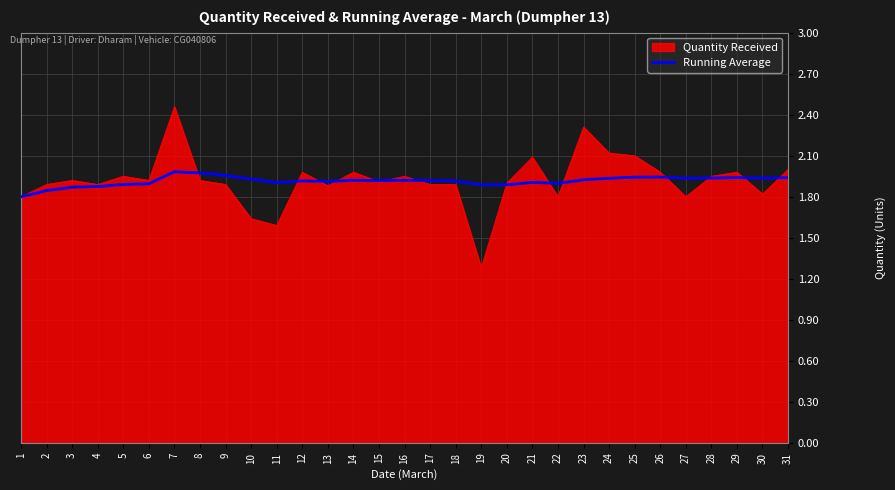

What is the spread (max minus min) of values at 23?

0.4